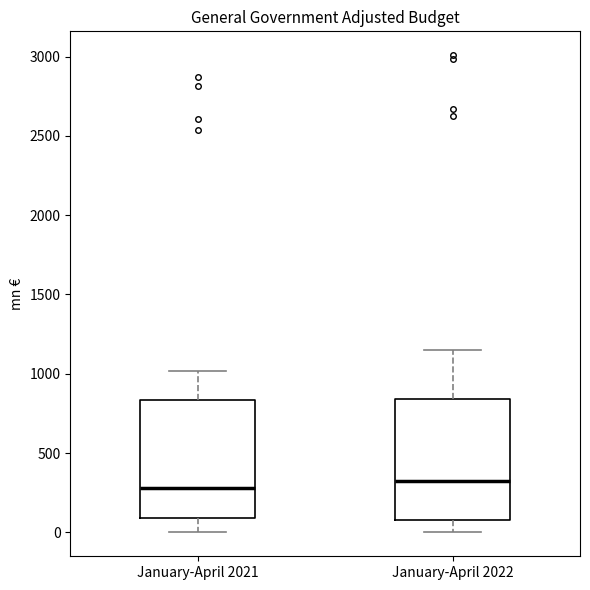

Where is the upper edge of the box for January-April 2021 on the y-axis? The values are not printed on the chart, so give them approximately, as read against the axis.

850